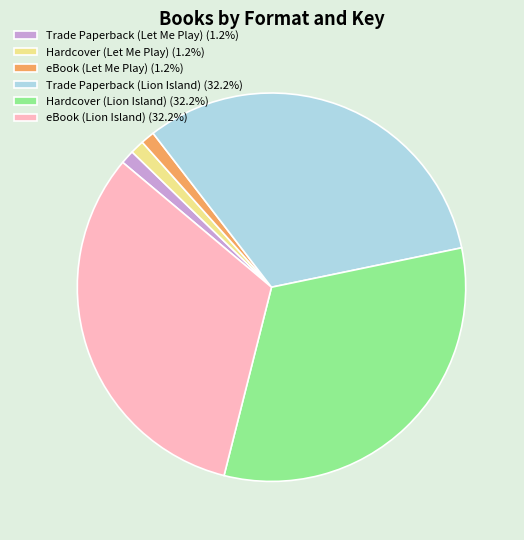

Is Trade Paperback (Lion Island) (32.2%) the majority of the pie?

No